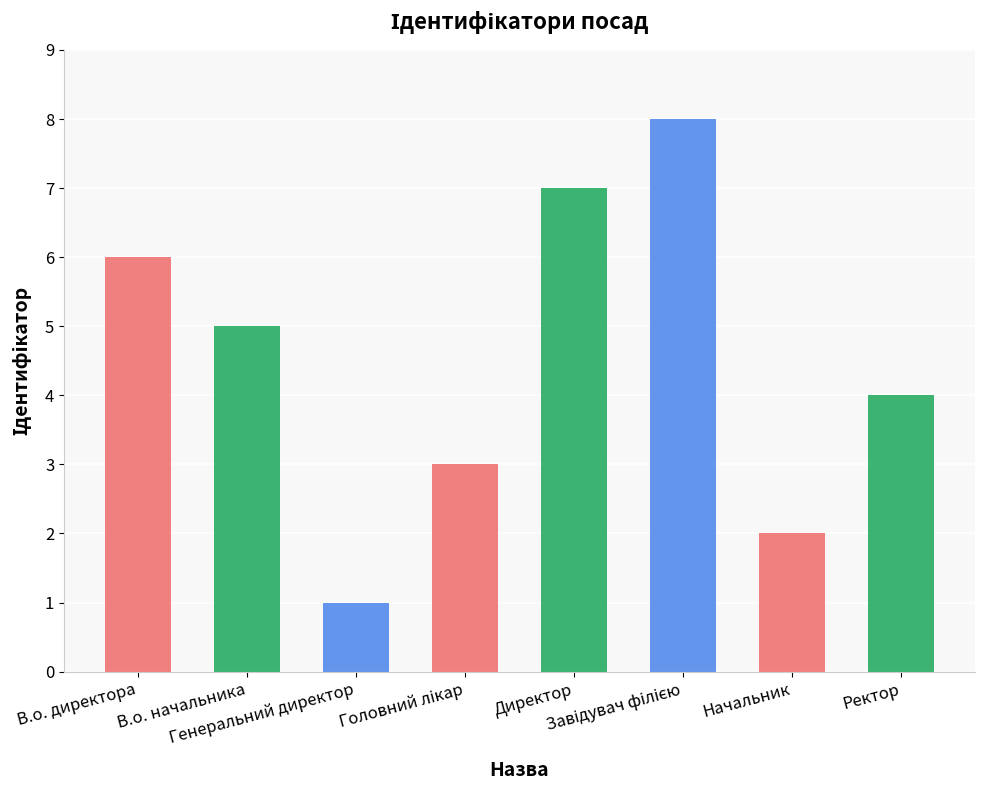

What position from the left is Генеральний директор?

3